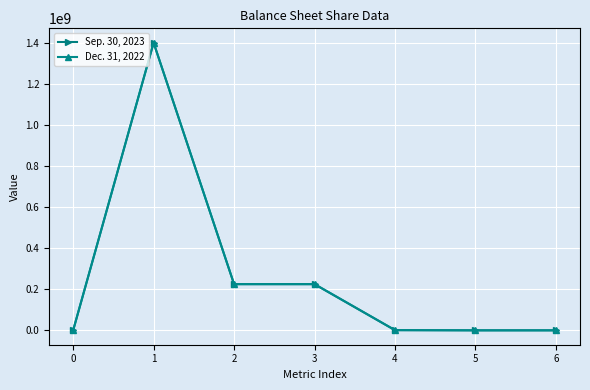

What is the greatest value displayed?

1400000000